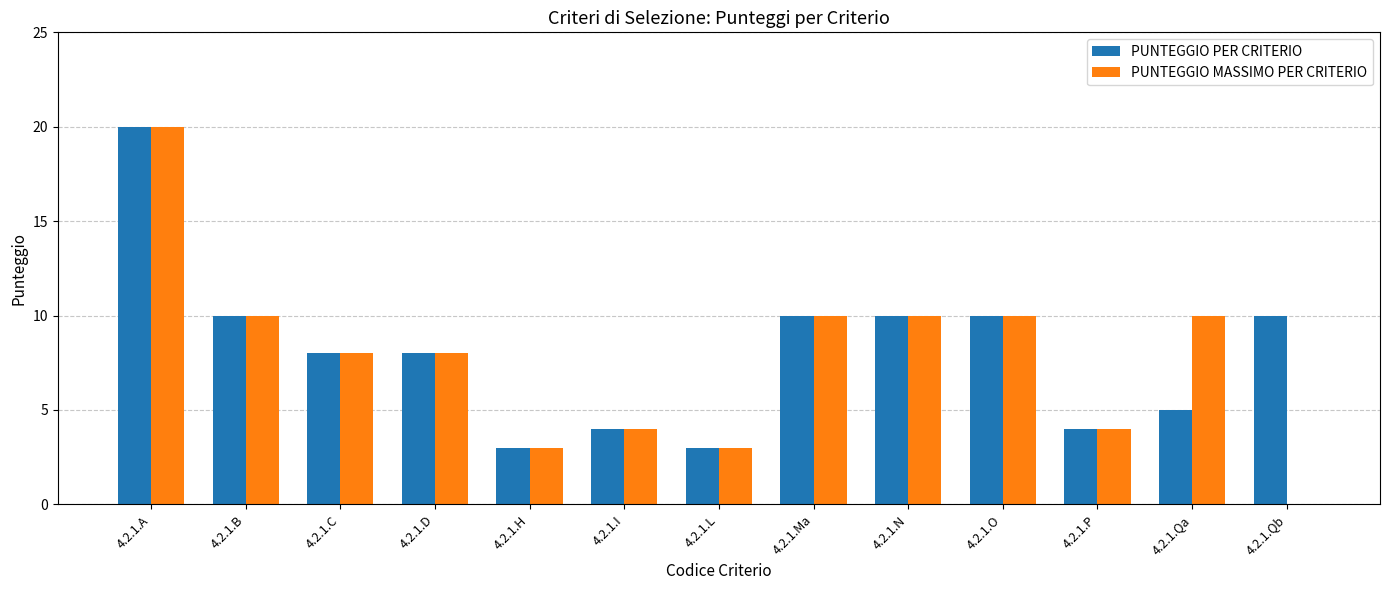

Which series has the largest total across all categories?

PUNTEGGIO PER CRITERIO